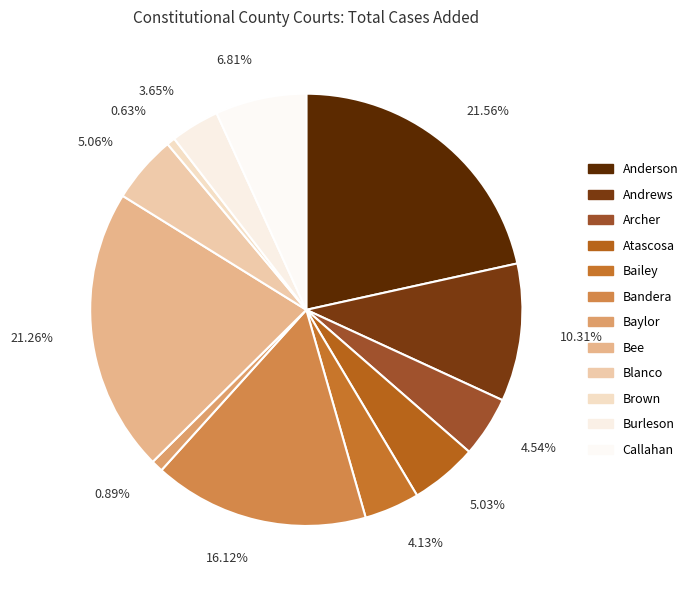

How many slices are in this pie chart?

12